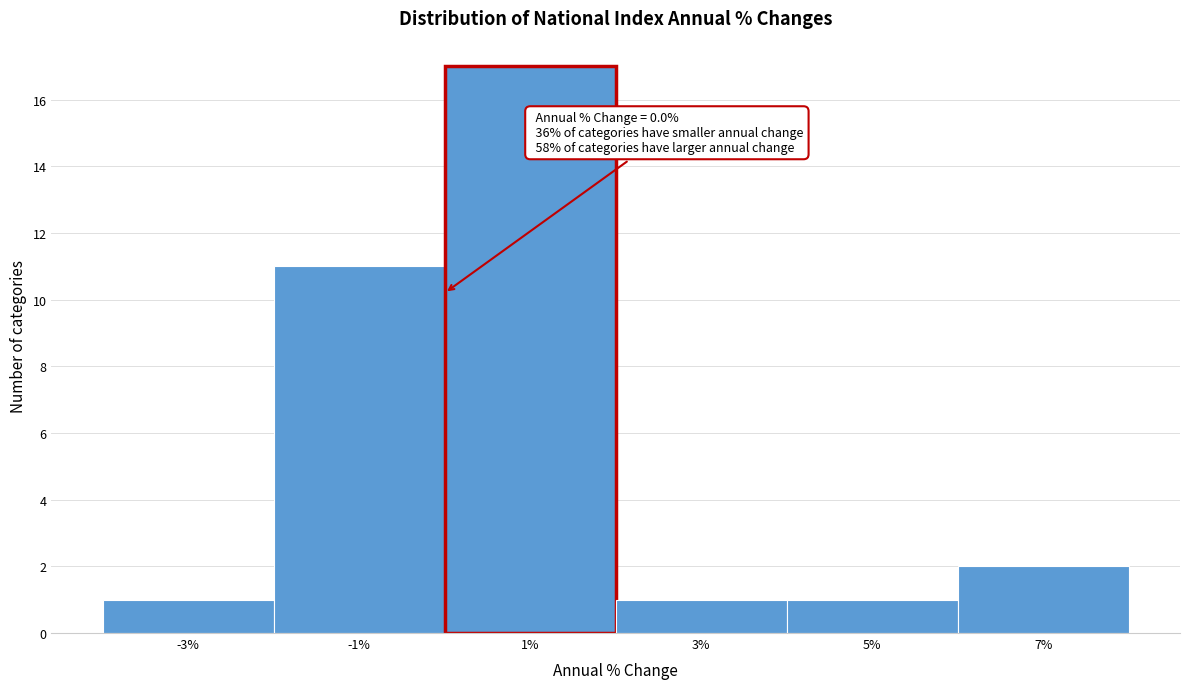

Over which range of the x-axis is the bar tallest?

0 to 2